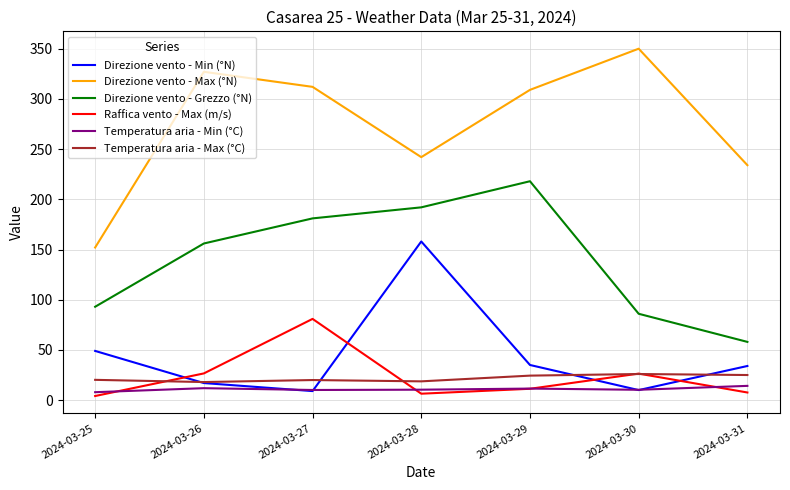

What is the total value across all series at 2024-03-25?

326.2